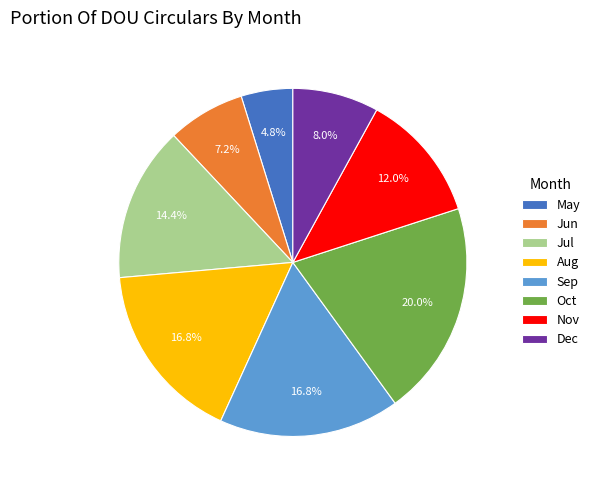

What portion of the pie excludes Aug?

83.2%